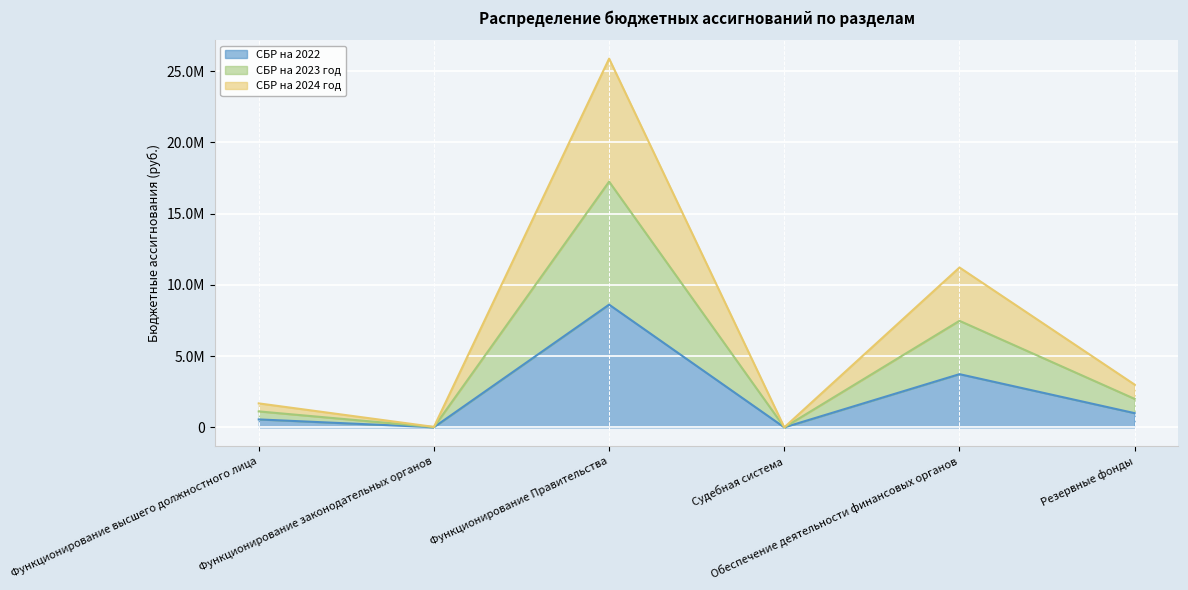

Does the chart display data point markers on the line(s)?

No